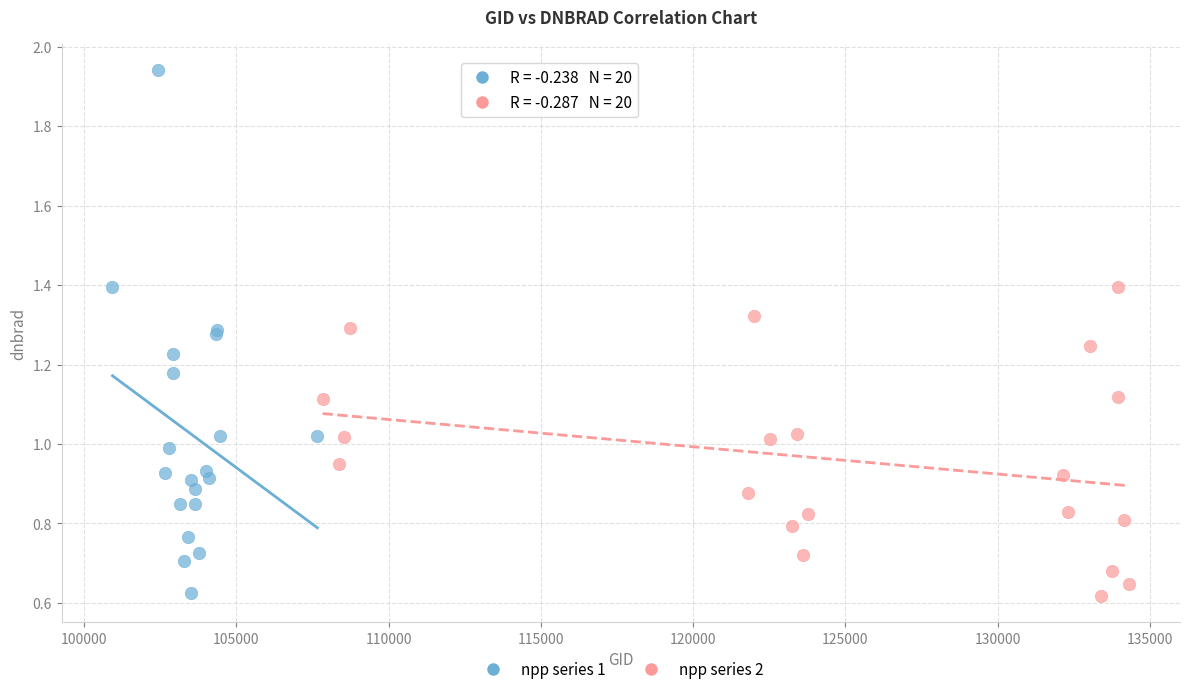

Which series contains the highest Y value?

npp series 1